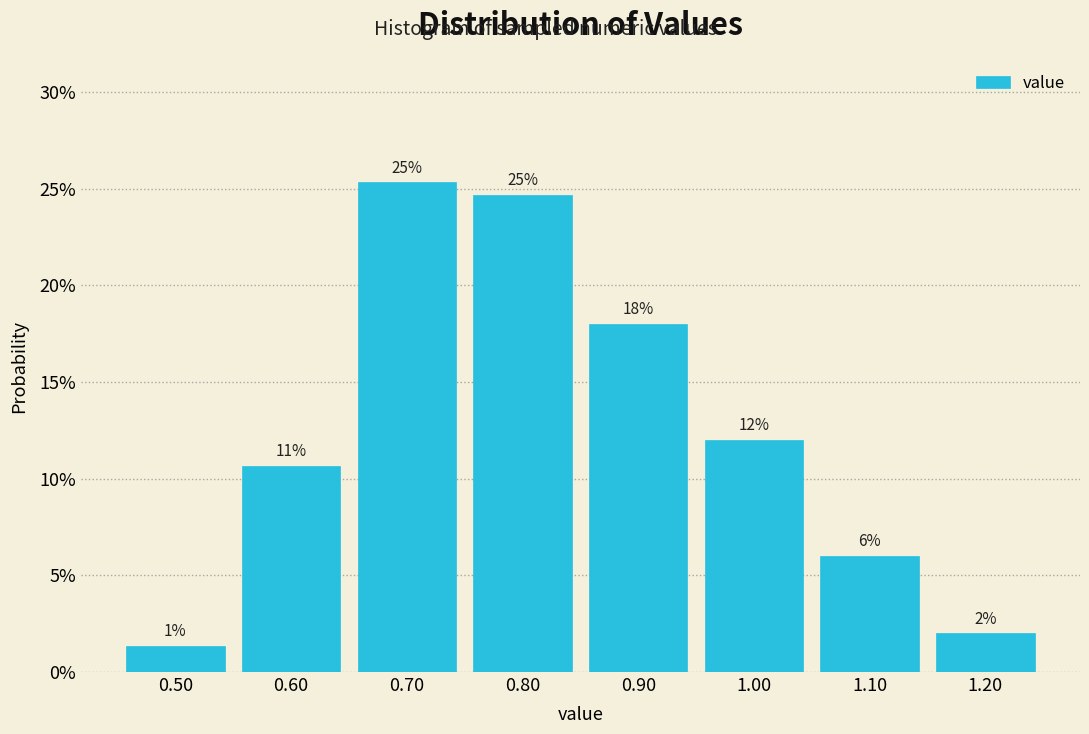

Which range on the x-axis has the tallest bar?

0.65 to 0.75